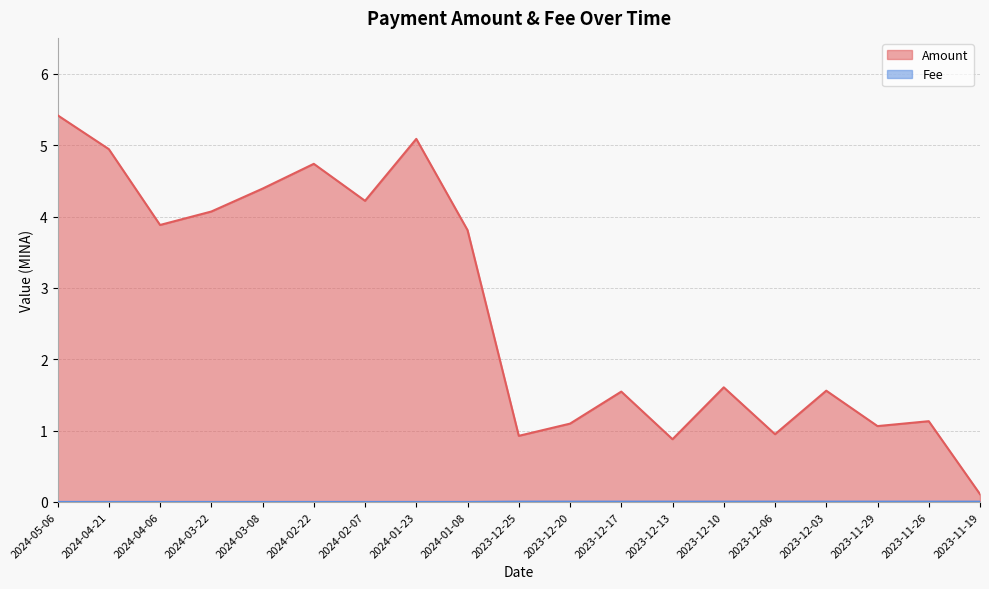

Which category has the highest value across all series?

2024-05-06